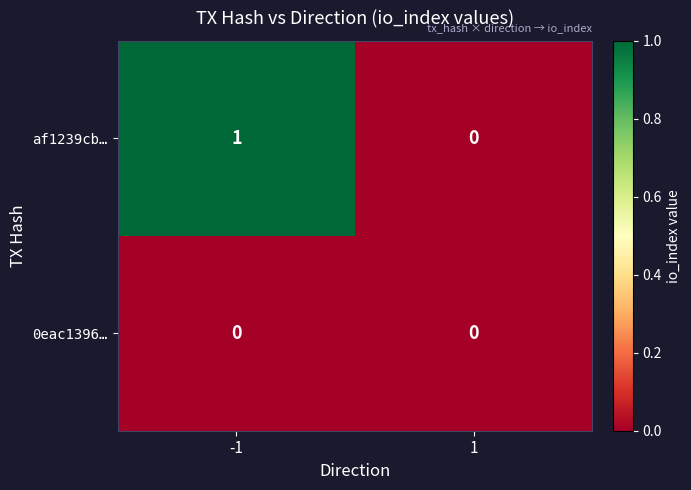

Which series has the largest range (max minus min)?

af1239cb…